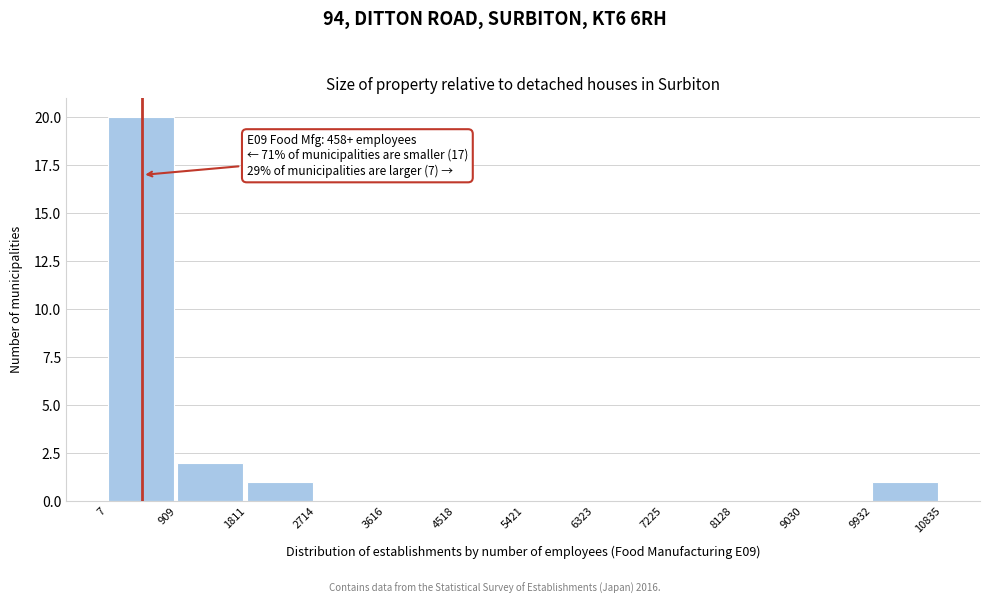

Which range on the x-axis has the tallest bar?

7 to 909